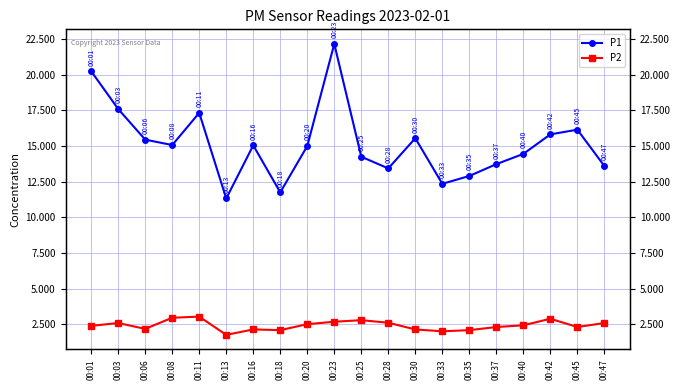

Does the chart have visible grid lines?

Yes